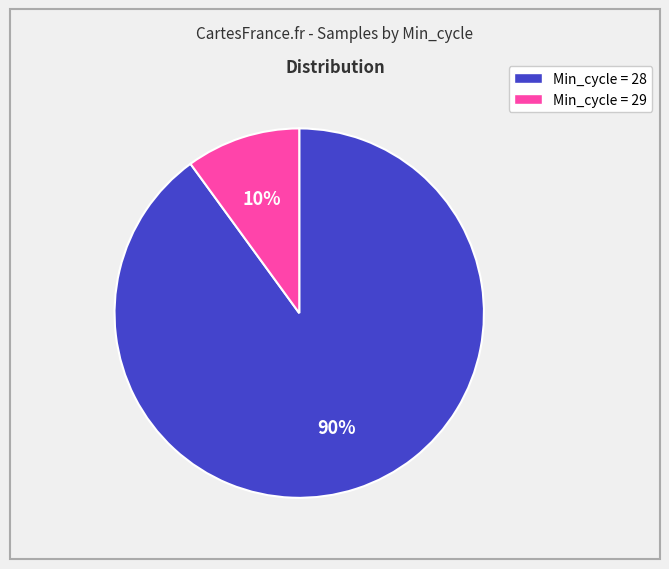

To the nearest percent, what is the difference between the largest and smallest slice percentages?

80%